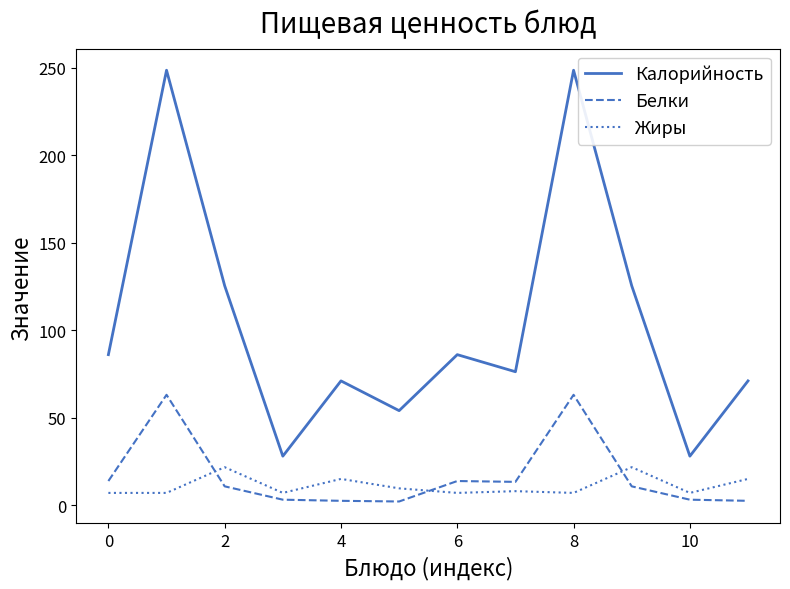

What is the difference between the maximum and minimum values in the Калорийность series?

220.5